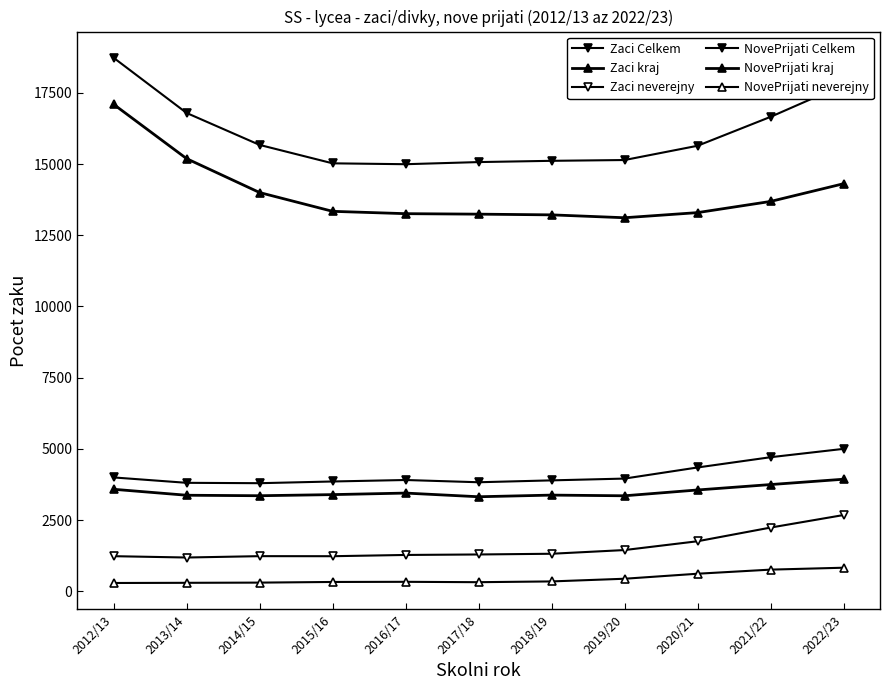

What is the difference between the maximum and minimum values in the NovePrijati neverejny series?

536